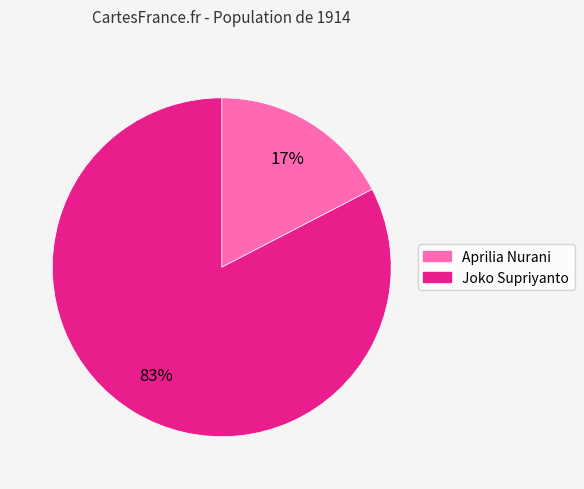

Is there a majority slice in this chart?

Yes